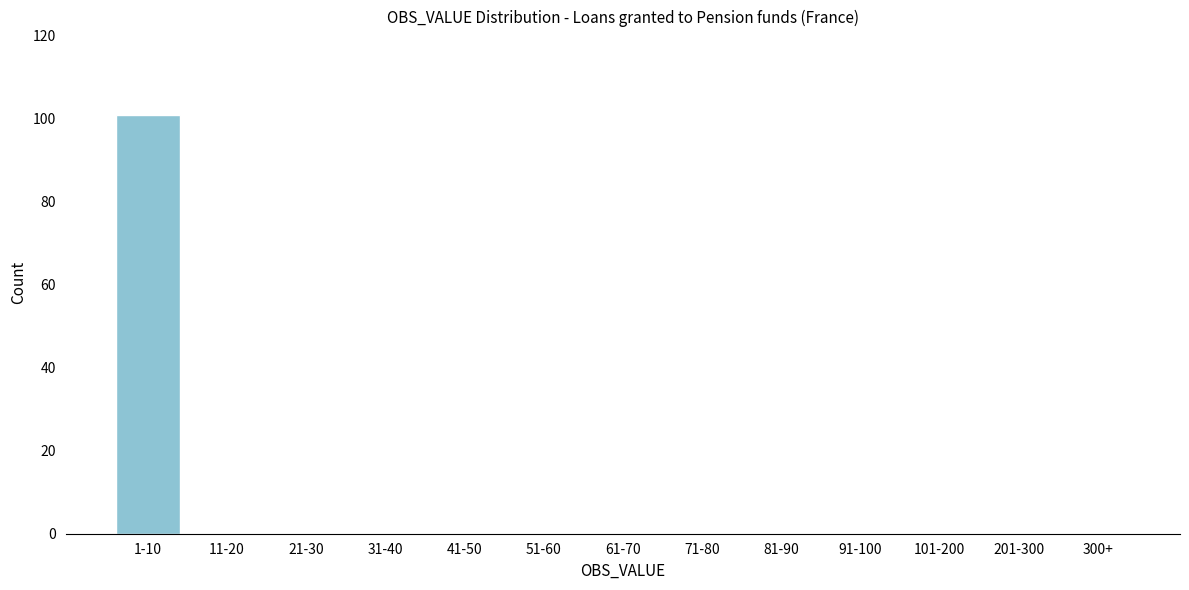

Reading left to right, list all the values displayed in this chart.

1-10=101	11-20=0	21-30=0	31-40=0	41-50=0	51-60=0	61-70=0	71-80=0	81-90=0	91-100=0	101-200=0	201-300=0	300+=0